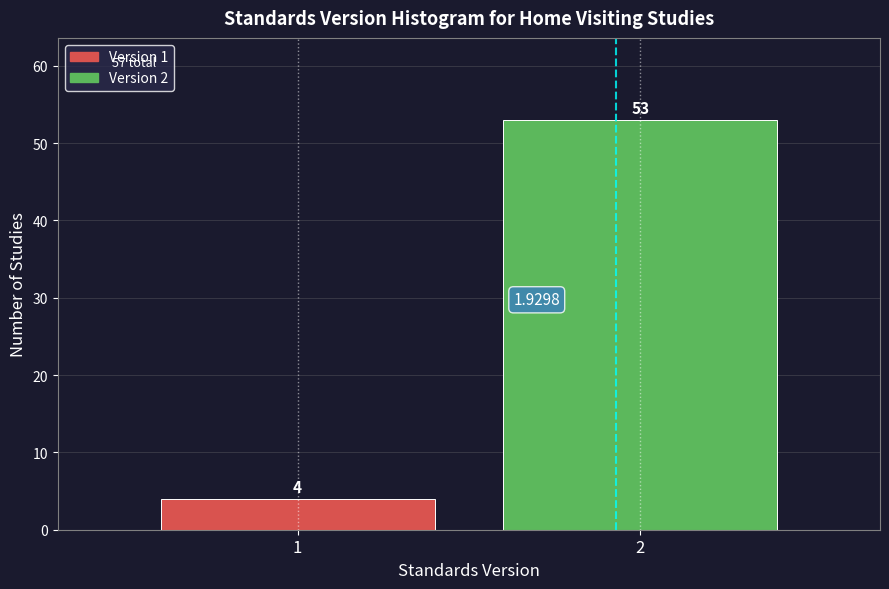

Rank the categories by value from lowest to highest.

1, 2